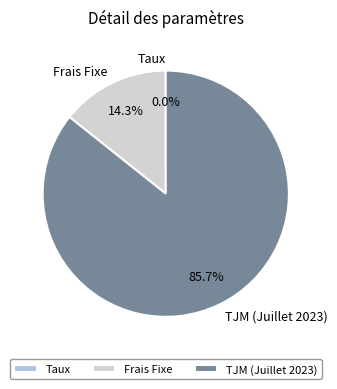

What portion of the pie excludes Frais Fixe?

85.7%